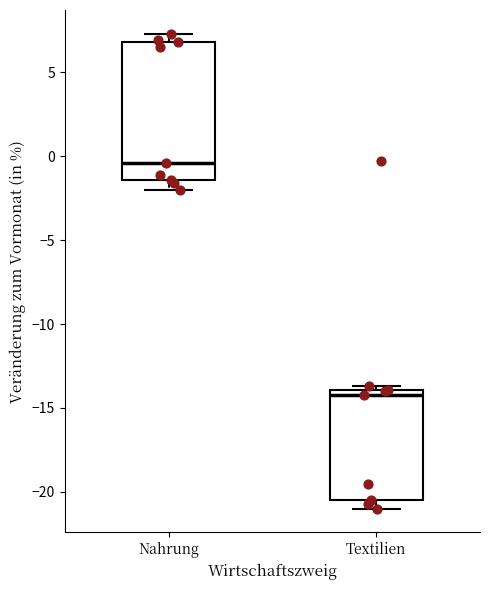

Reading left to right, transcribe this box plot: for each box, give where its median line is, the range the box spans, and where its two whiskers end, as read against the y-axis. The values are not printed on the chart, so give them approximately, as read against the axis.

Nahrung: median -0.5, box -1.5 to 7.0, whiskers -2.0 to 7.5
Textilien: median -14.0 (just below the box's upper edge), box -20.5 to -14.0, whiskers -21.0 to -13.5